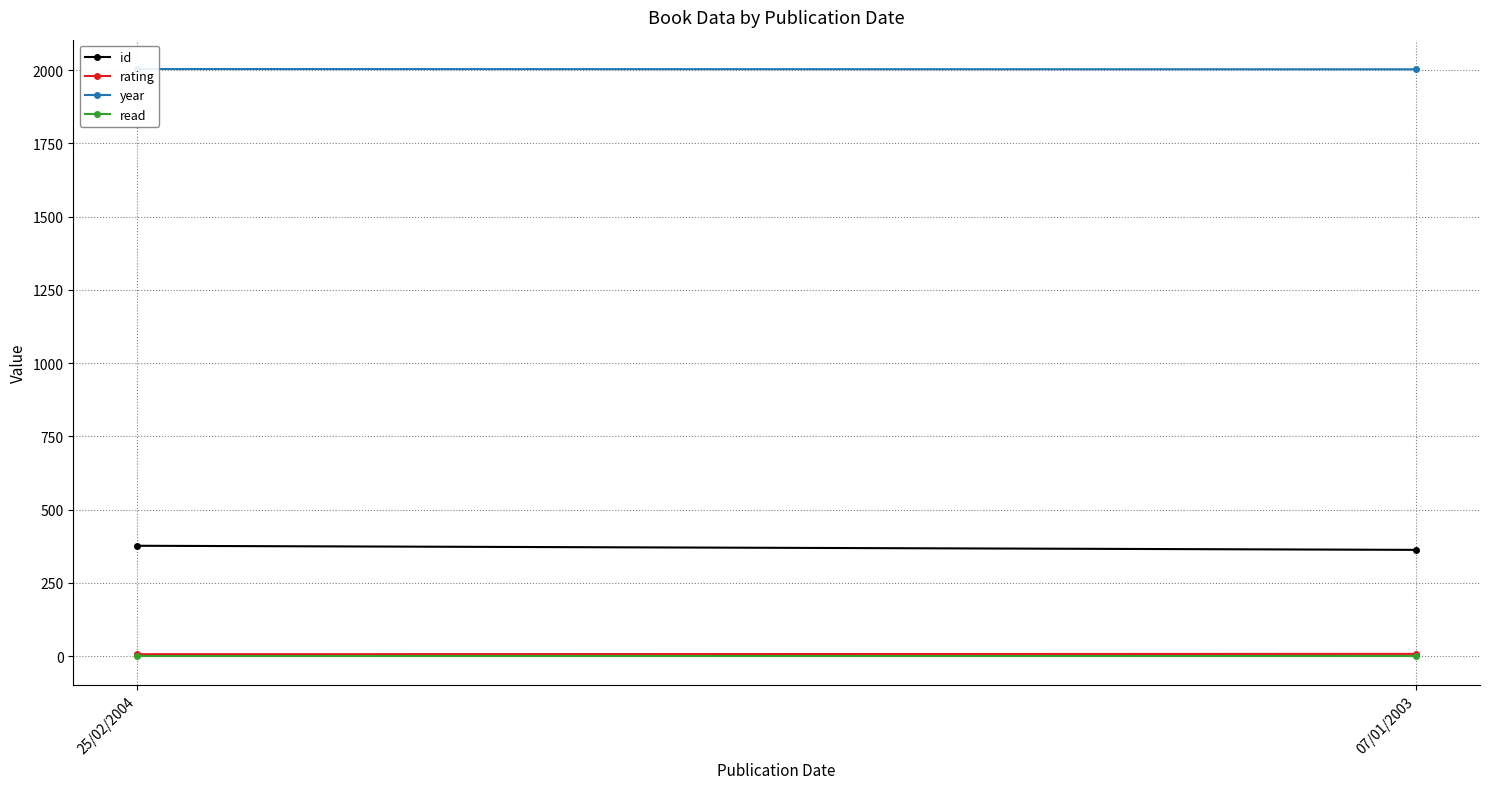

Reading left to right, transcribe all the data shown in this chart.

id: 25/02/2004=377	07/01/2003=363
rating: 25/02/2004=7	07/01/2003=8
year: 25/02/2004=2004	07/01/2003=2003
read: 25/02/2004=1	07/01/2003=1